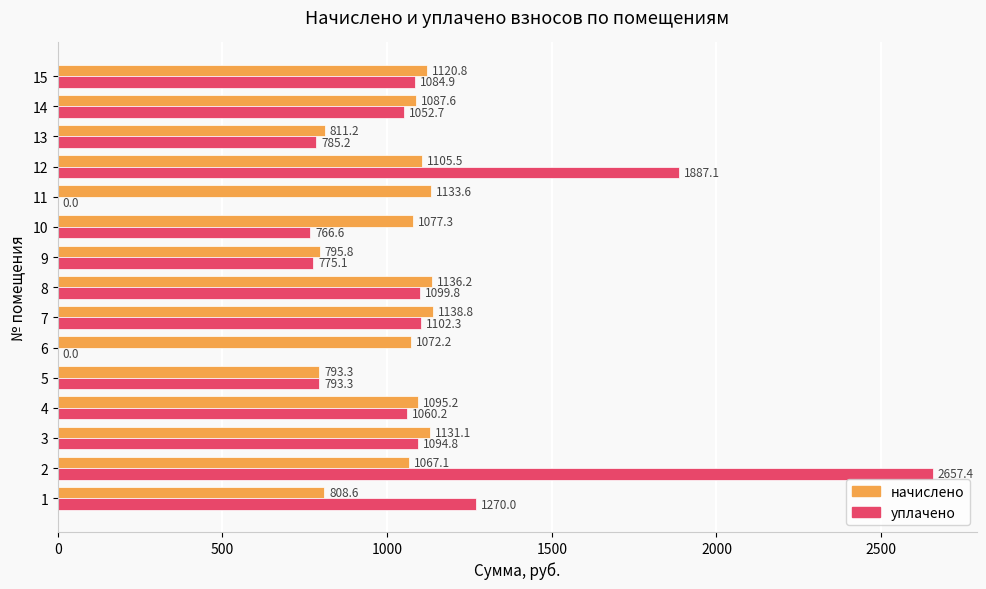

What are all the series names shown in the legend?

начислено, уплачено